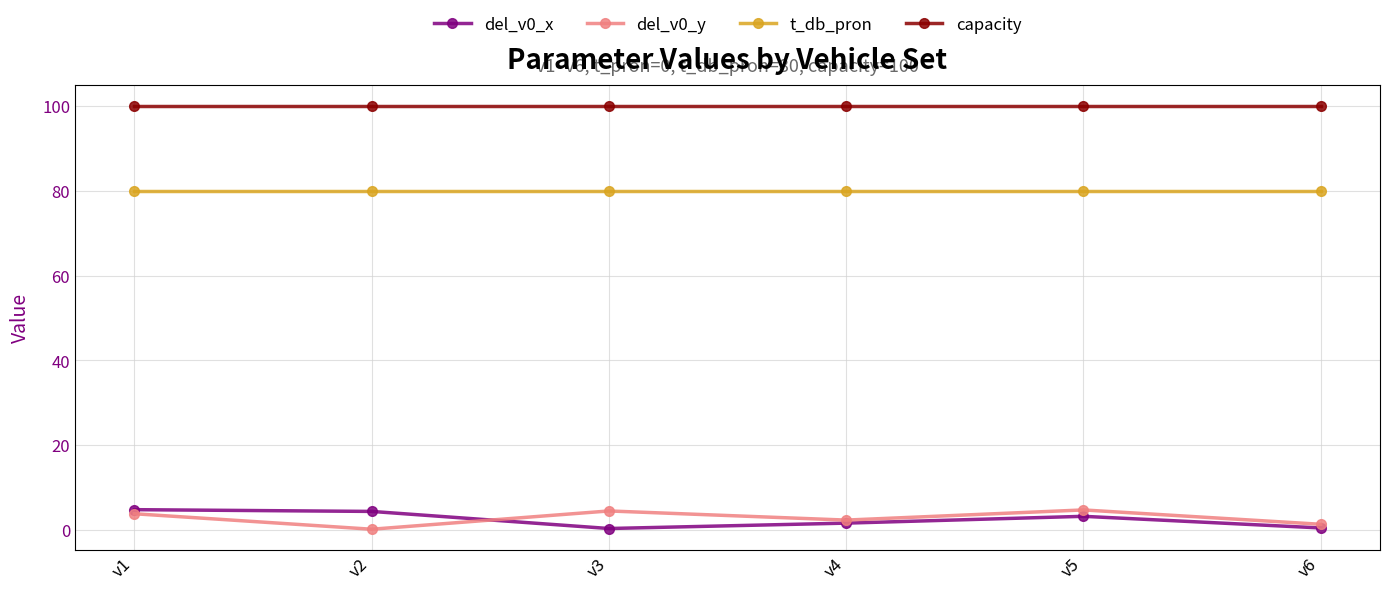

At how many categories does at least one series exceed 37?

6